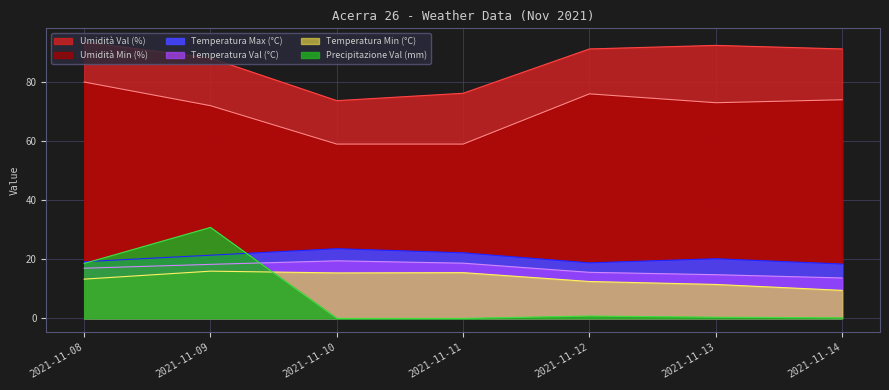

Which has a higher value, 2021-11-09 or 2021-11-08?

2021-11-09